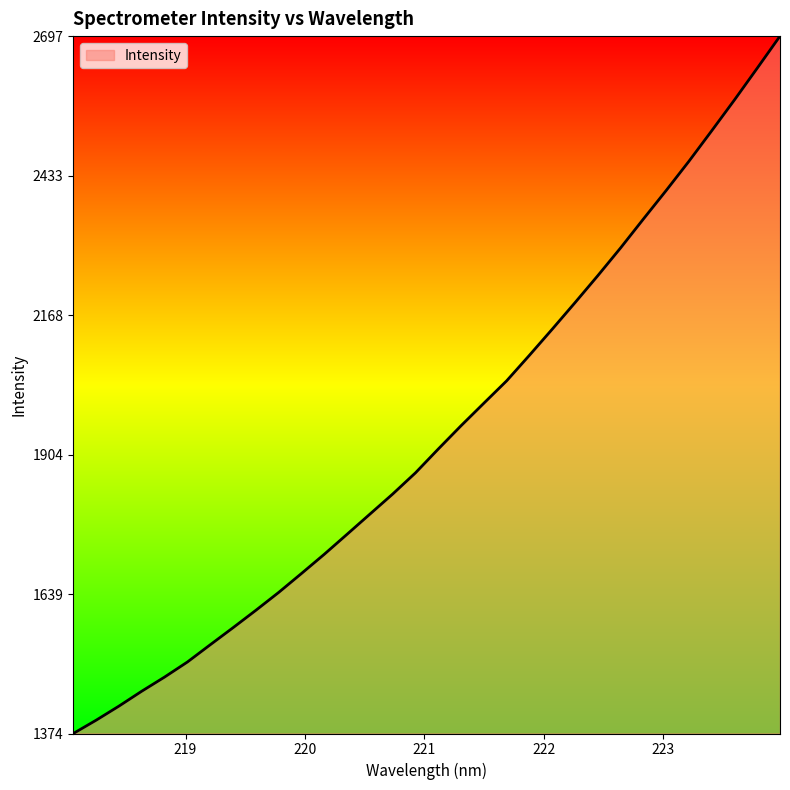

What is the difference between the maximum and minimum values?

1322.7